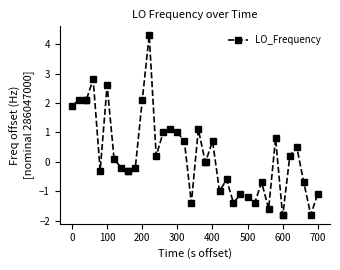

How many lines are shown in the chart?

1